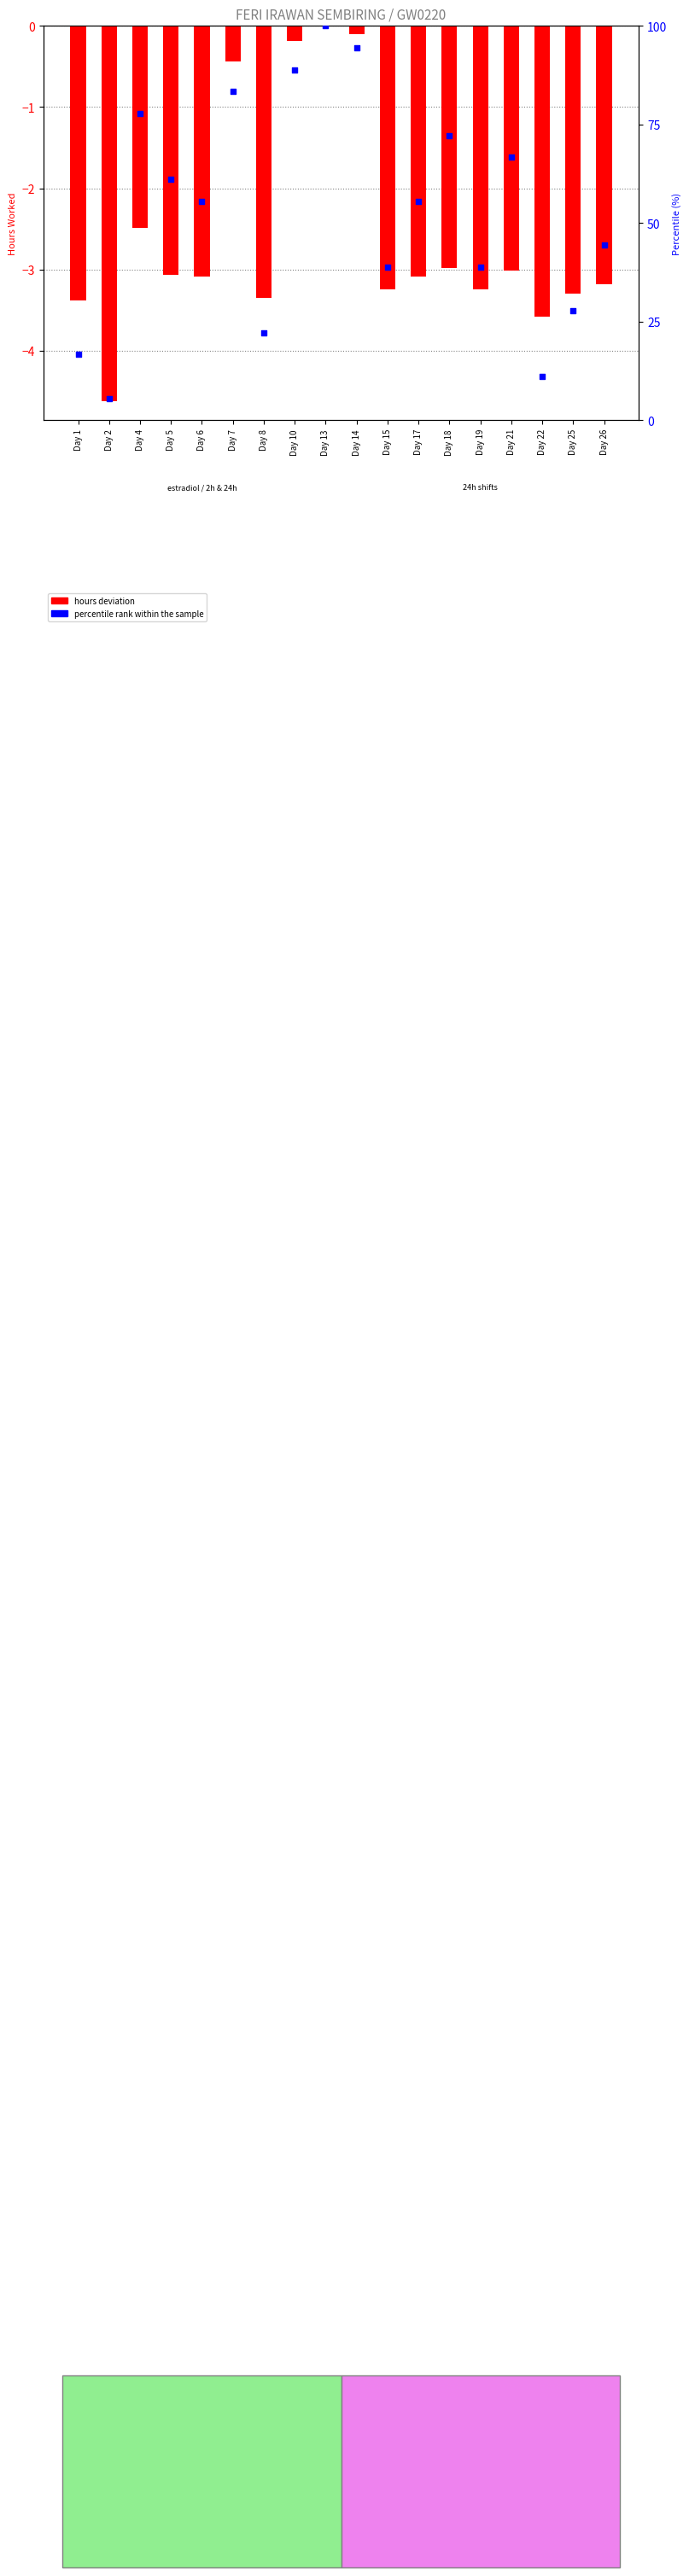

What is the total value across all series at Day 25?

24.5